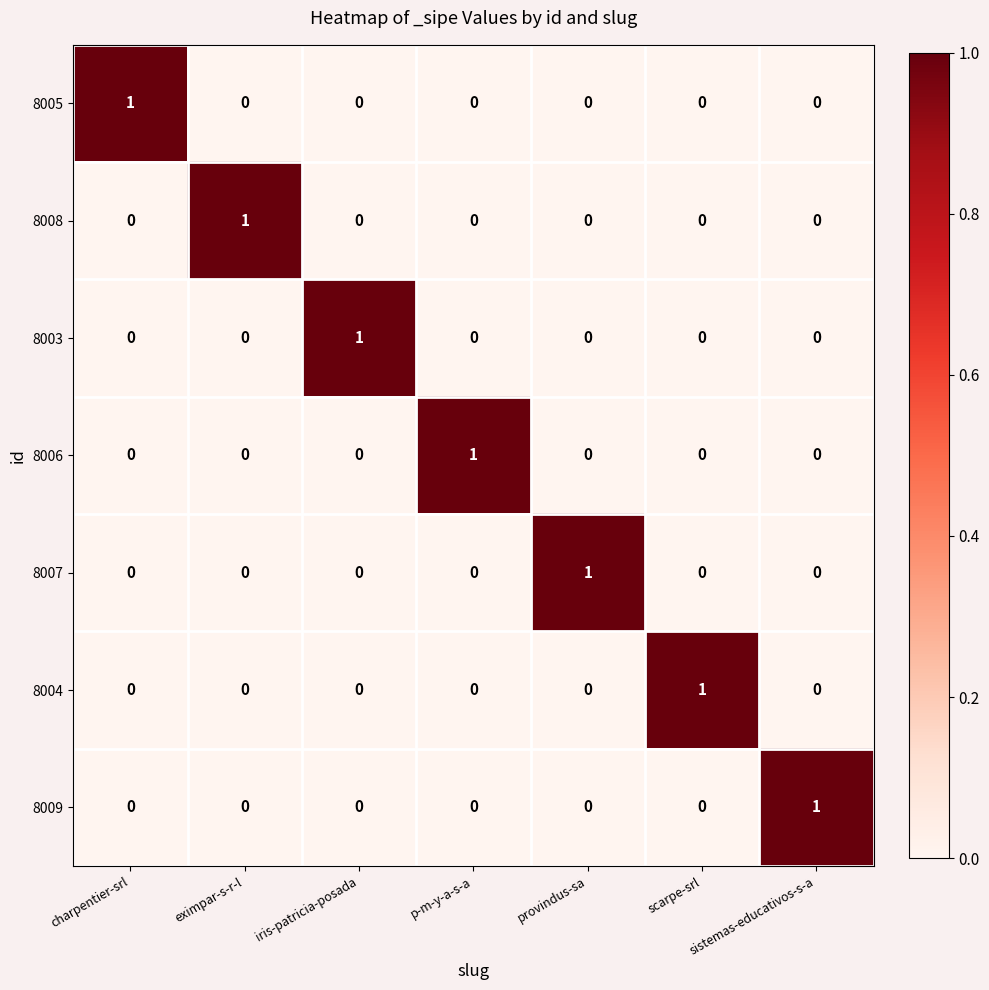

The 8004 series shows 0 at provindus-sa. True or false?

True